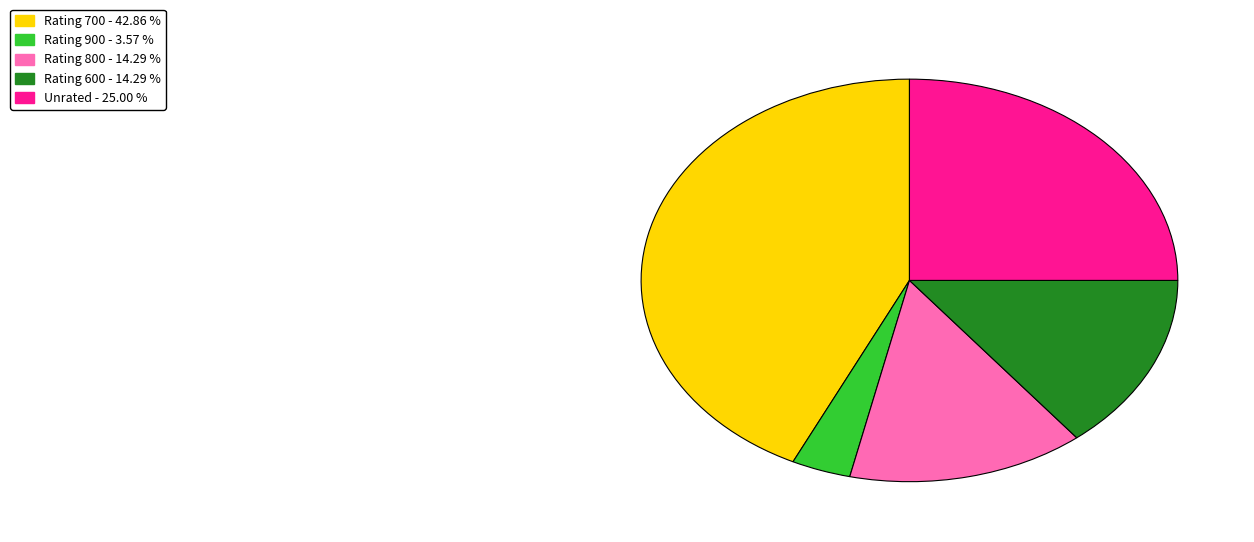

Is there a majority slice in this chart?

No